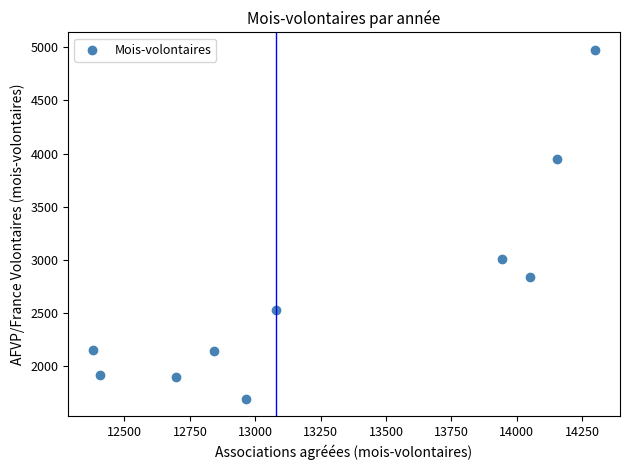

What Y value in the scatter plot is closest to 3334?

3009